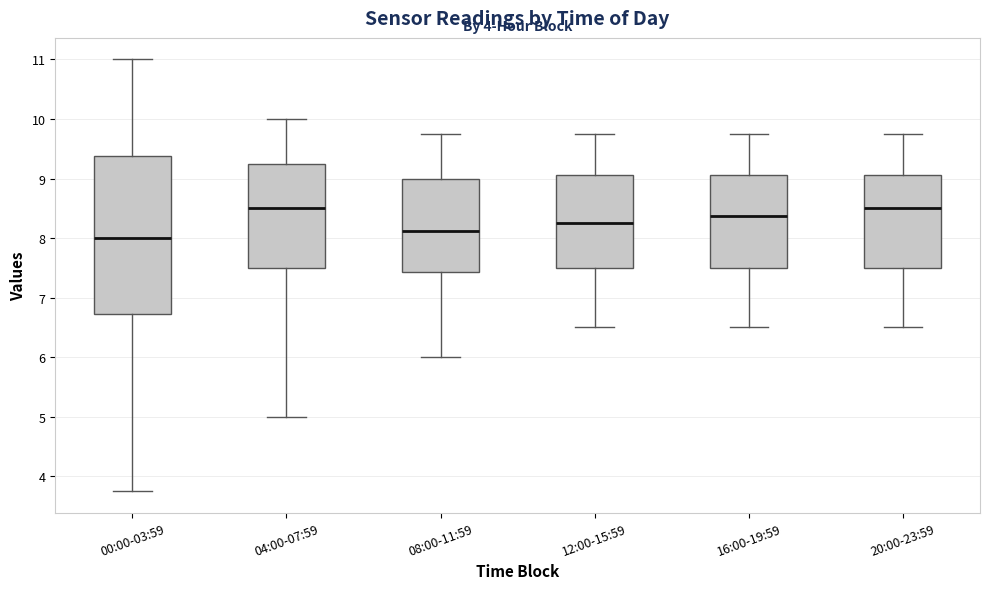

Reading left to right, transcribe this box plot: for each box, give where its median line is, the range the box spans, and where its two whiskers end, as read against the y-axis. The values are not printed on the chart, so give them approximately, as read against the axis.

00:00-03:59: median 8.0, box 6.7 to 9.4, whiskers 3.8 to 11.0
04:00-07:59: median 8.5, box 7.5 to 9.3, whiskers 5.0 to 10.0
08:00-11:59: median 8.1, box 7.4 to 9.0, whiskers 6.0 to 9.8
12:00-15:59: median 8.3, box 7.5 to 9.1, whiskers 6.5 to 9.8
16:00-19:59: median 8.4, box 7.5 to 9.1, whiskers 6.5 to 9.8
20:00-23:59: median 8.5, box 7.5 to 9.1, whiskers 6.5 to 9.8